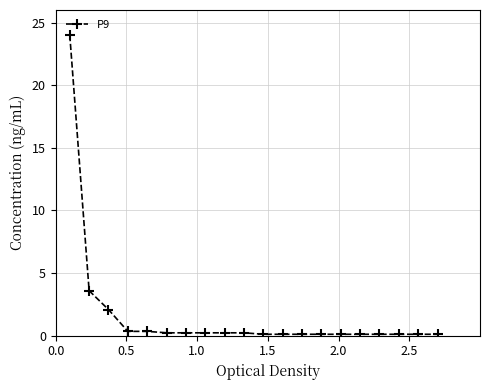

What is the sum of all values?

32.7